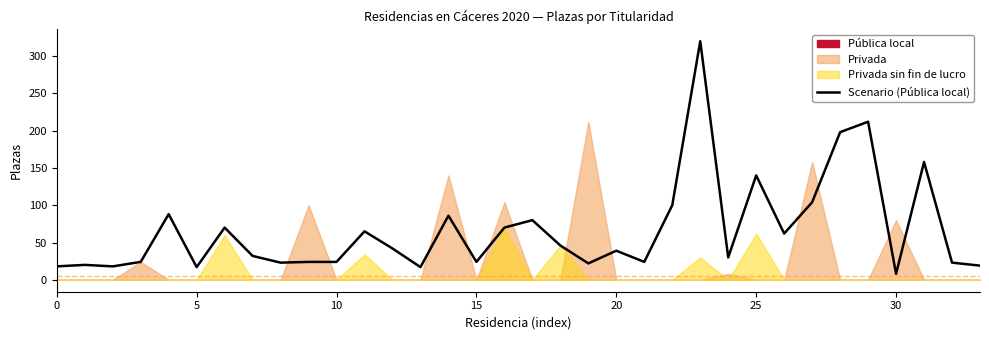

Is it true that the value at 23 is 320?

True